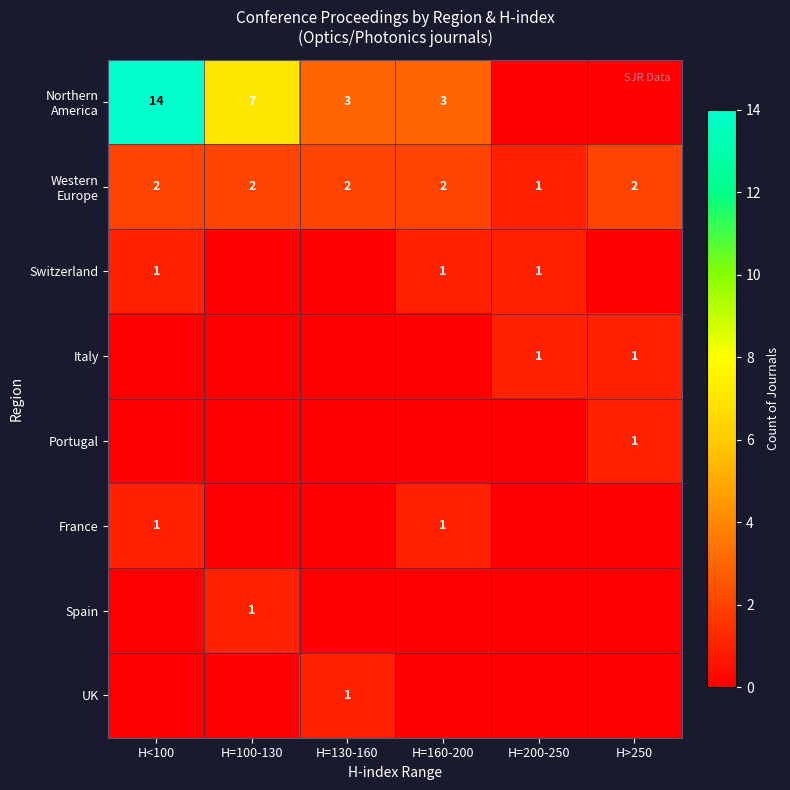

The value of Italy at H=200-250 is 1. True or false?

True